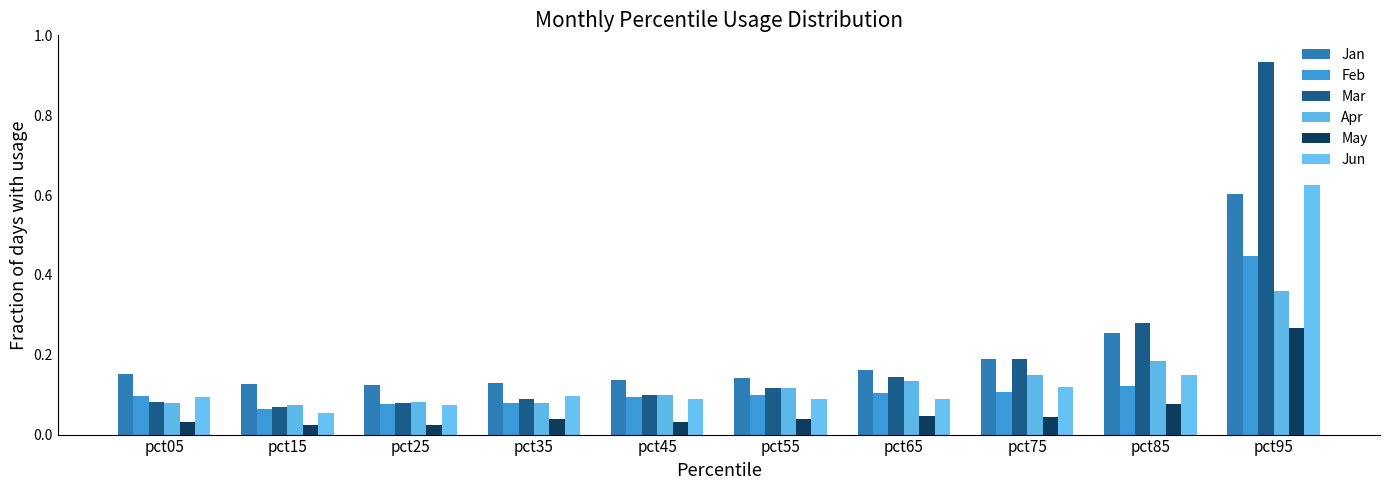

Reading right to left, list all the values displayed in this chart.

Jan: pct95=0.6	pct85=0.3	pct75=0.2	pct65=0.2	pct55=0.1	pct45=0.1	pct35=0.1	pct25=0.1	pct15=0.1	pct05=0.2
Feb: pct95=0.4	pct85=0.1	pct75=0.1	pct65=0.1	pct55=0.1	pct45=0.1	pct35=0.1	pct25=0.1	pct15=0.1	pct05=0.1
Mar: pct95=0.9	pct85=0.3	pct75=0.2	pct65=0.1	pct55=0.1	pct45=0.1	pct35=0.1	pct25=0.1	pct15=0.1	pct05=0.1
Apr: pct95=0.4	pct85=0.2	pct75=0.1	pct65=0.1	pct55=0.1	pct45=0.1	pct35=0.1	pct25=0.1	pct15=0.1	pct05=0.1
May: pct95=0.3	pct85=0.1	pct75=0.0	pct65=0.0	pct55=0.0	pct45=0.0	pct35=0.0	pct25=0.0	pct15=0.0	pct05=0.0
Jun: pct95=0.6	pct85=0.2	pct75=0.1	pct65=0.1	pct55=0.1	pct45=0.1	pct35=0.1	pct25=0.1	pct15=0.1	pct05=0.1